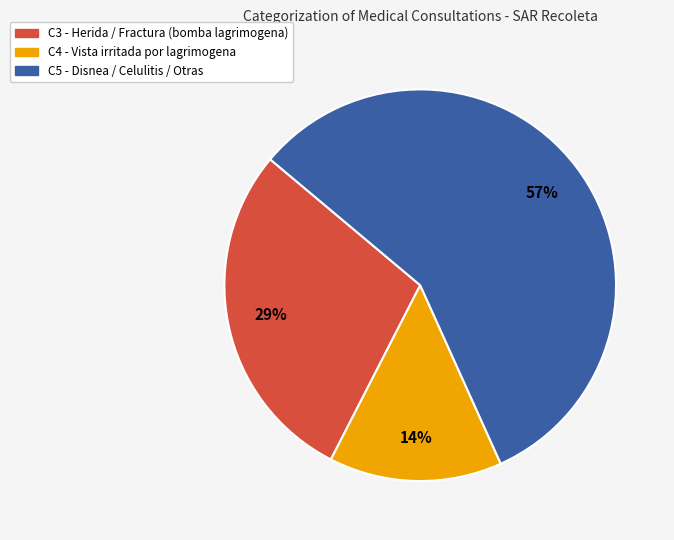

To the nearest percent, what percentage of the pie is C4?

14%